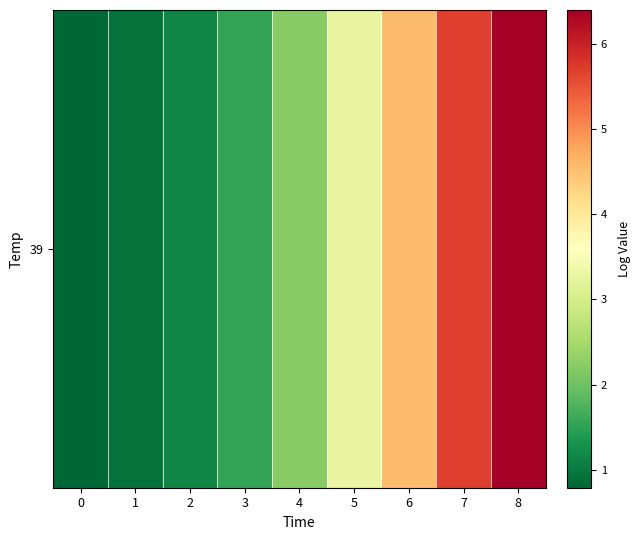

Reading left to right, transcribe all the data shown in this chart.

0=0.8	1=0.9	2=1.2	3=1.6	4=2.2	5=3.3	6=4.6	7=5.7	8=6.4